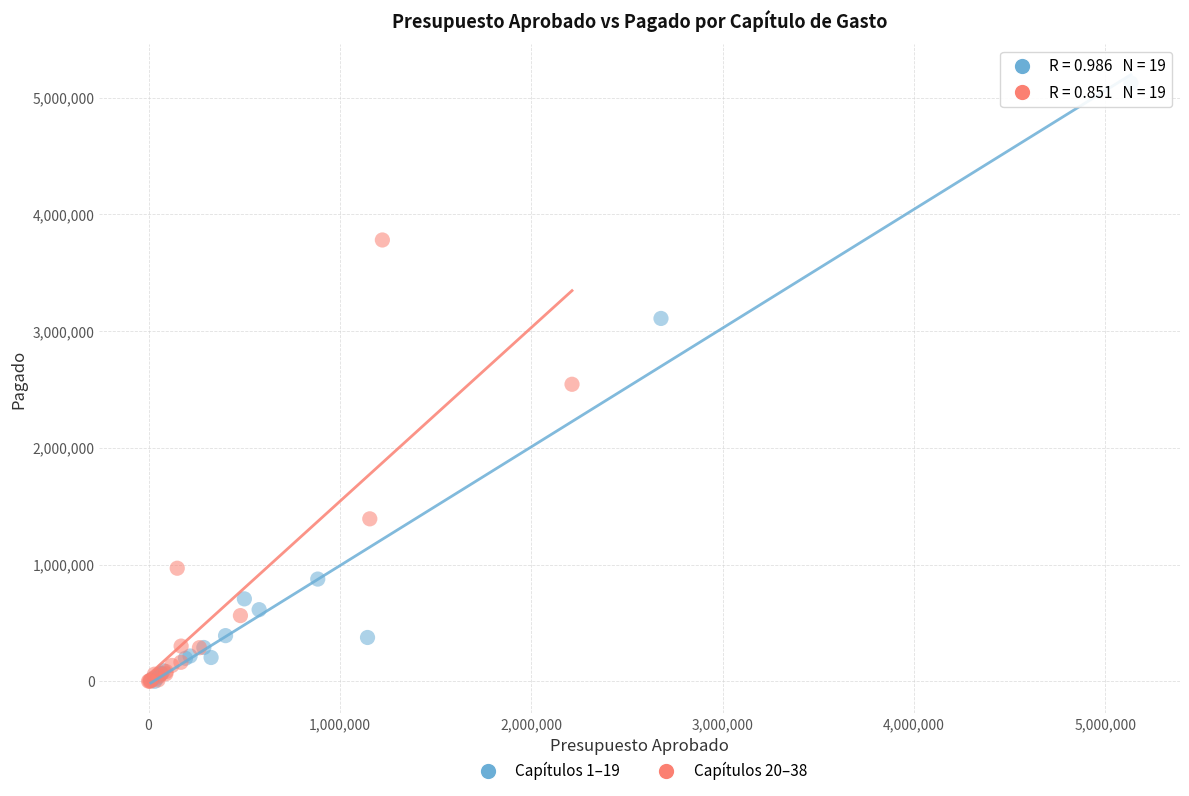

Which series contains the highest Y value?

Capítulos 1–19